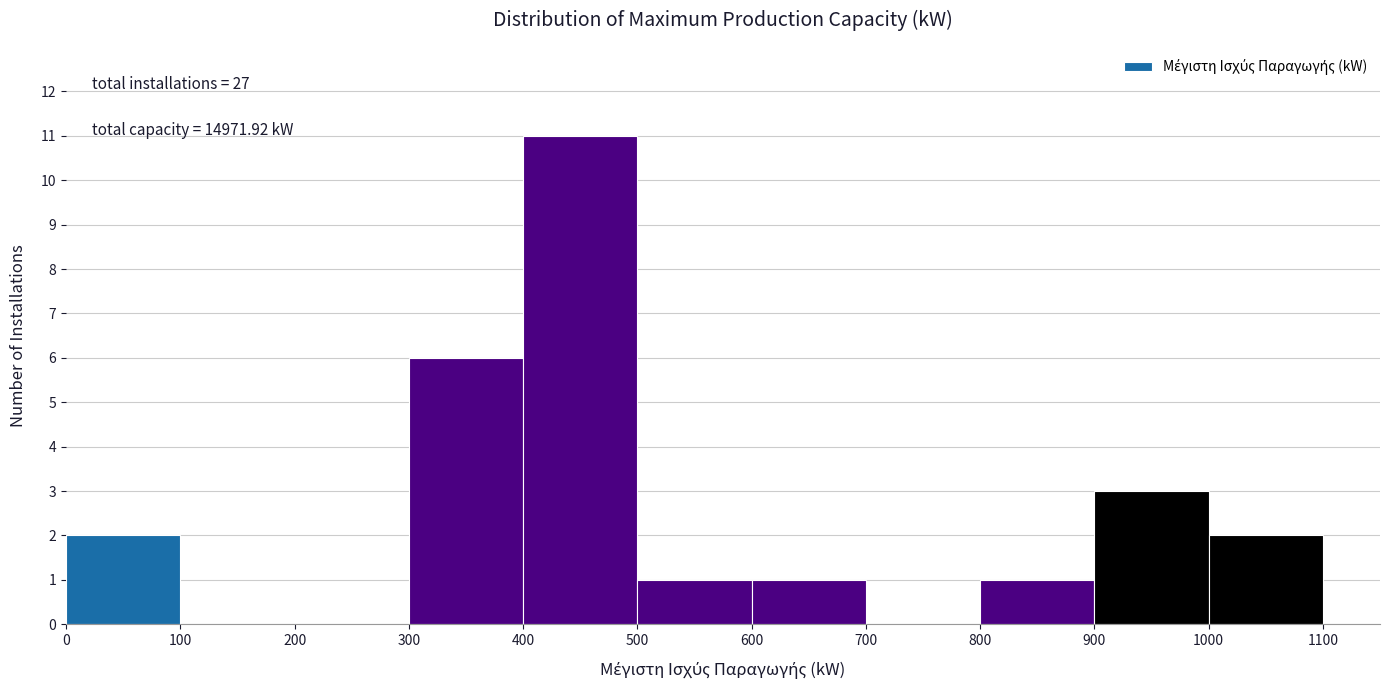

Which range on the x-axis has the tallest bar?

400 to 500